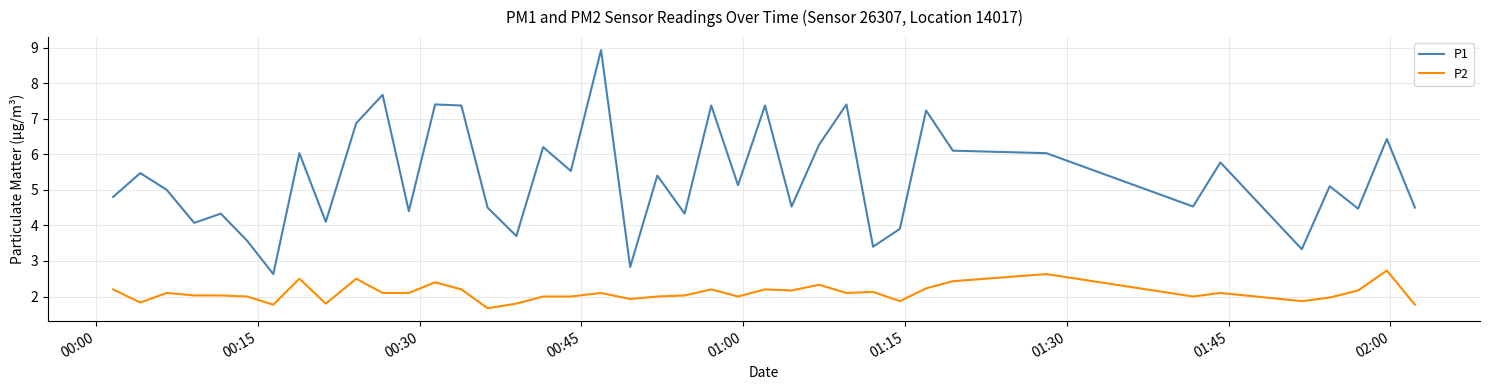

Does the chart have visible grid lines?

Yes